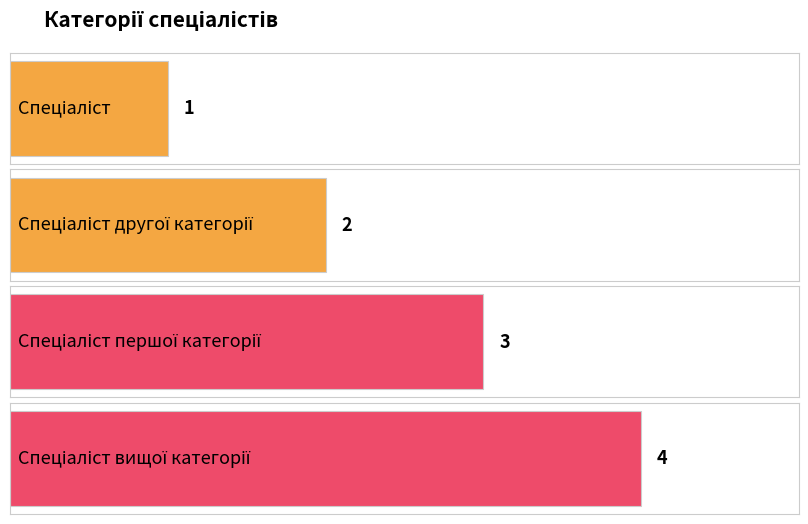

Count the number of categories in the chart.

4